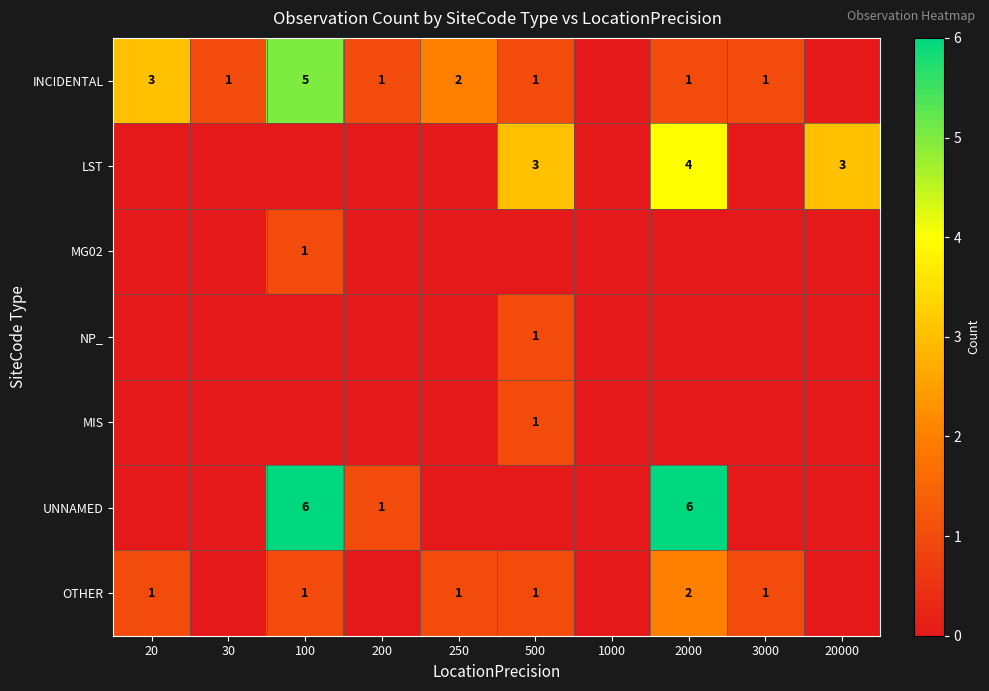

The UNNAMED series shows 0 at 250. True or false?

True